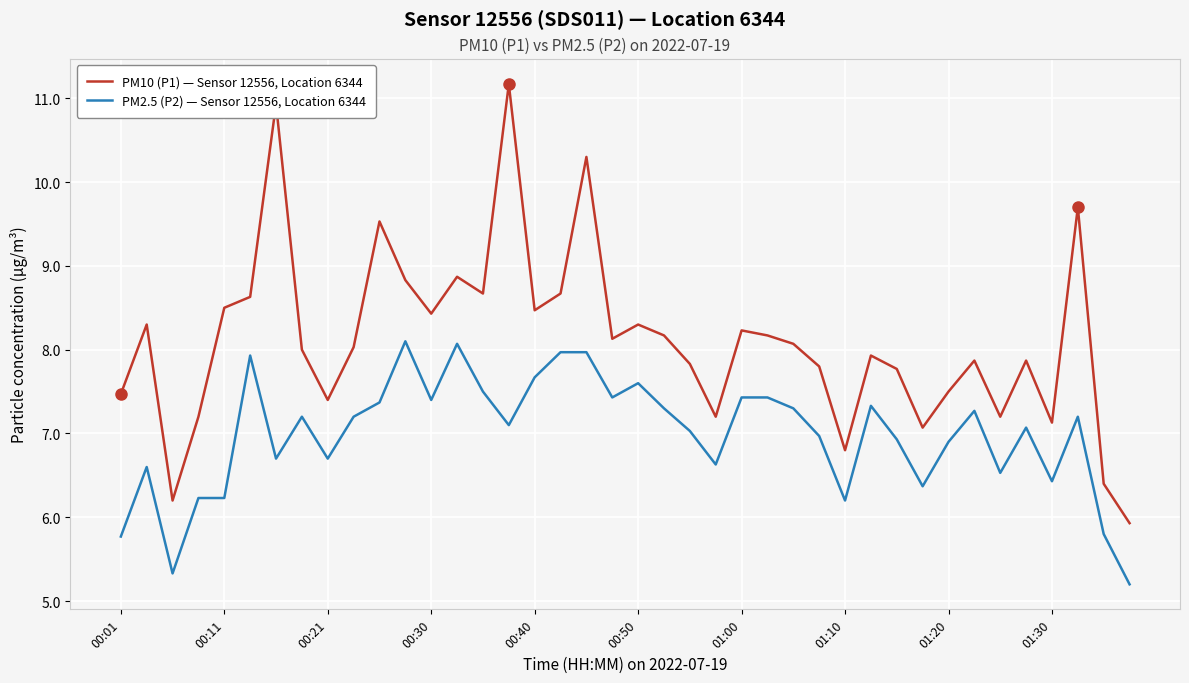

Is this an area chart (filled region under the line)?

No